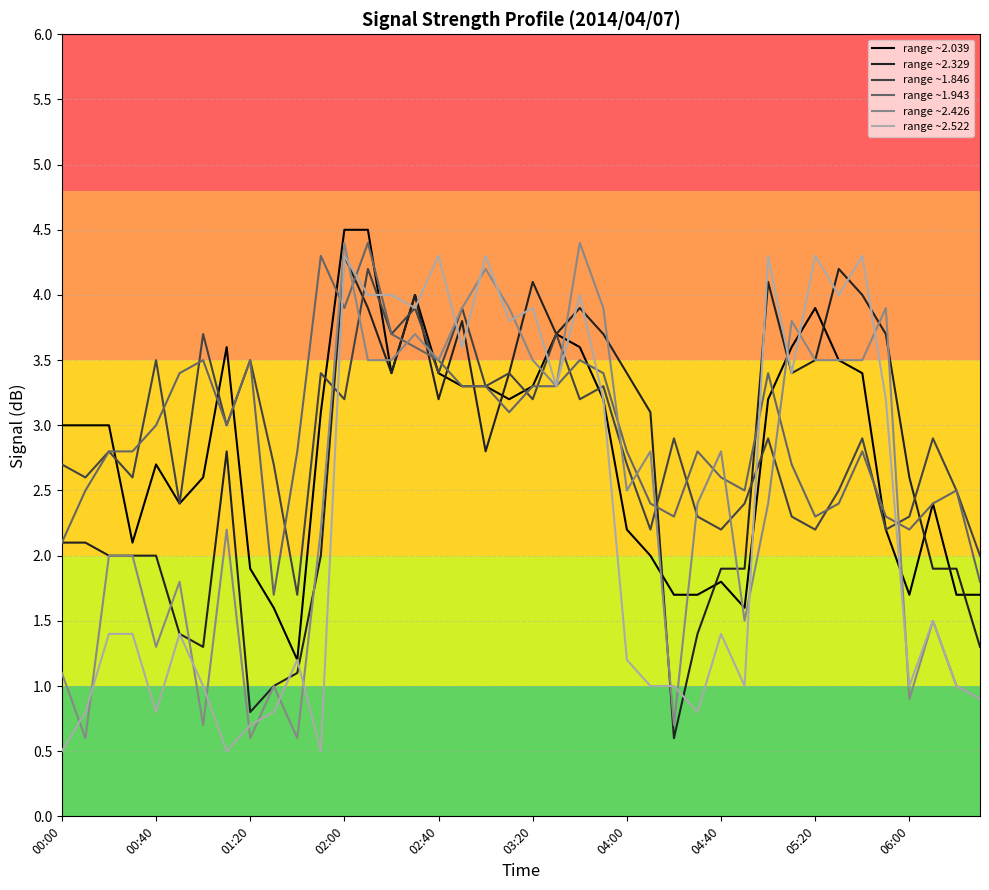

What is the minimum value for range ~2.329?

0.6